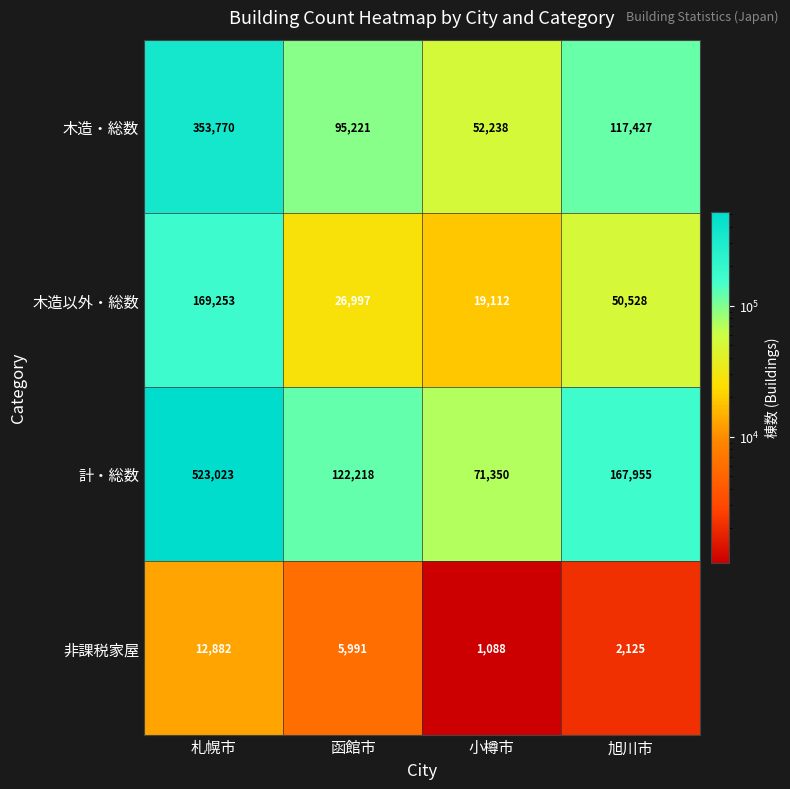

How many data points does each series have?

4